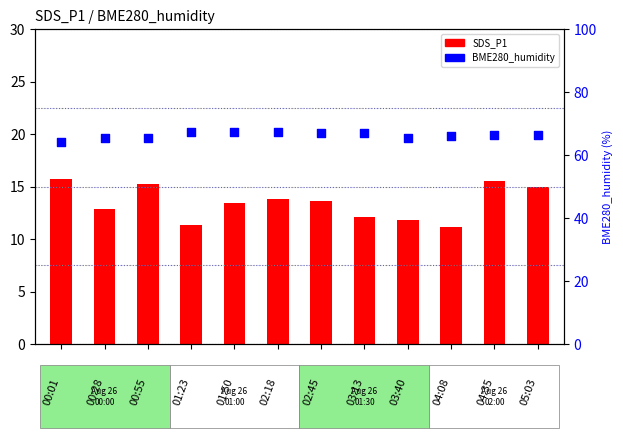

At which category is the sum across all series the highest?

04:35